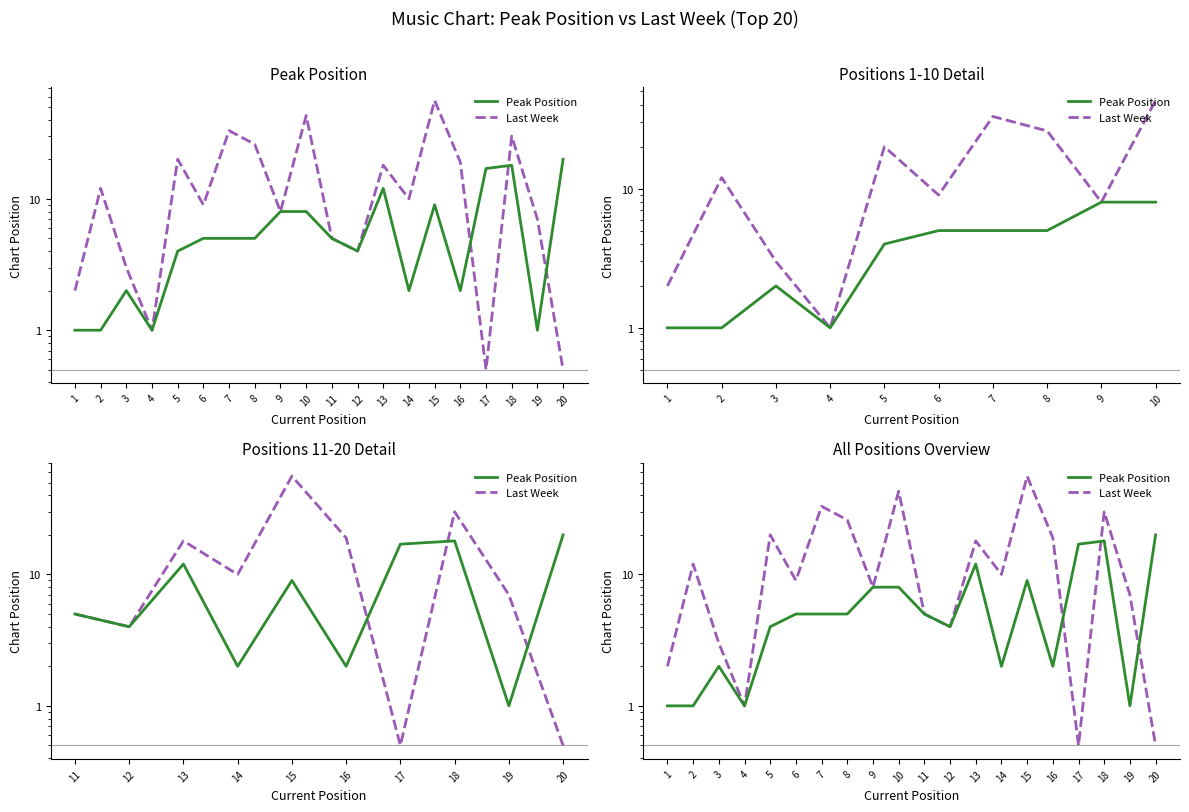

Which label corresponds to the smallest value in the chart?

17